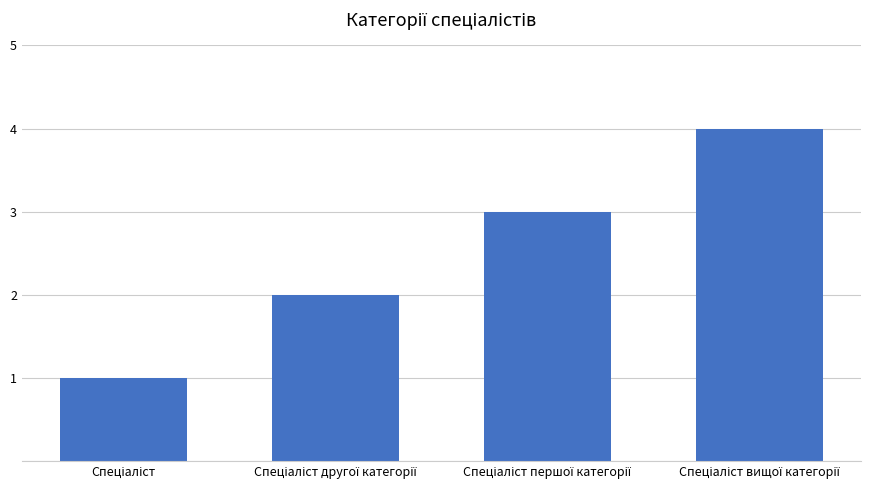

What is the sum of all values?

10